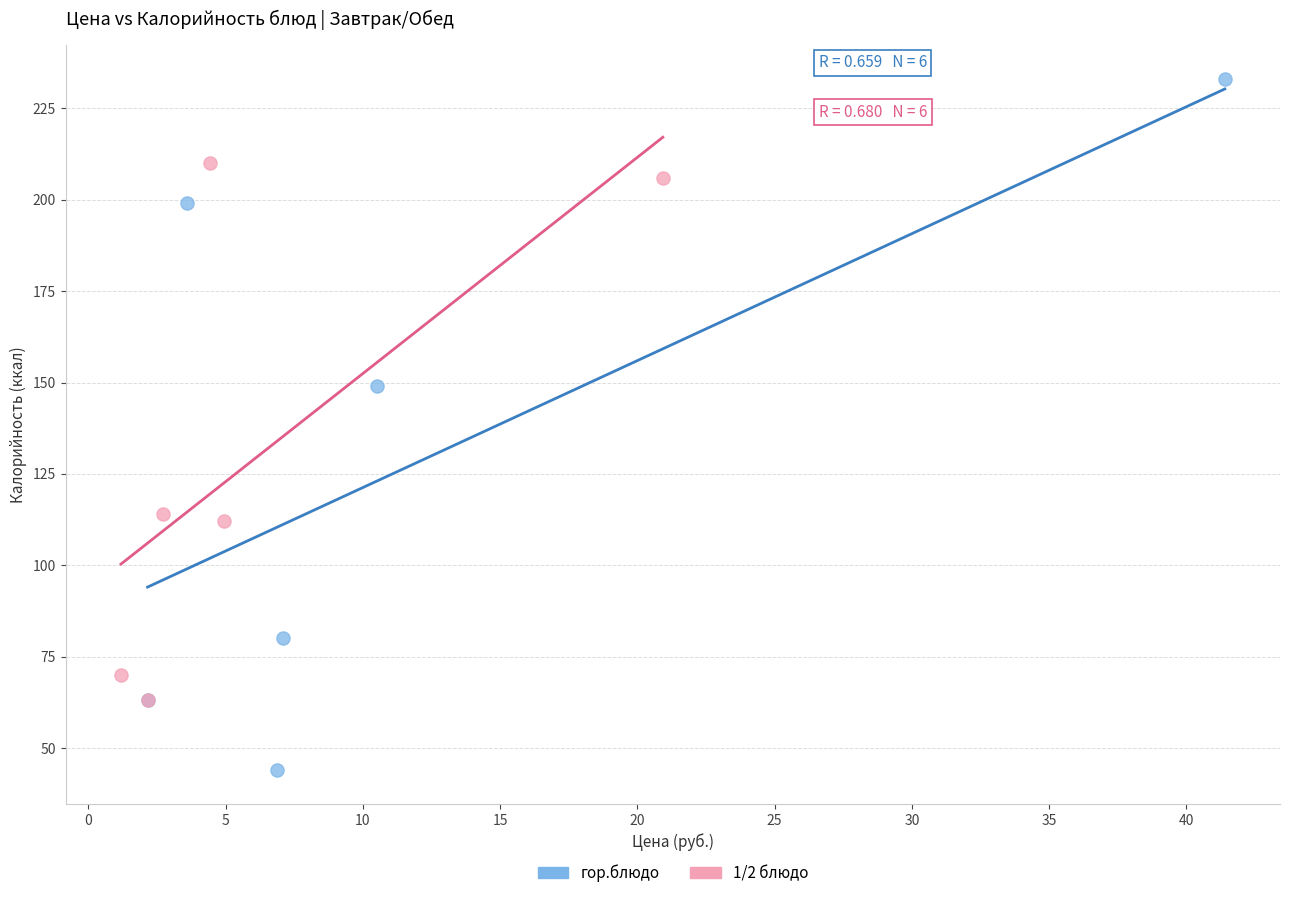

Which series contains the highest Y value?

гор.блюдо